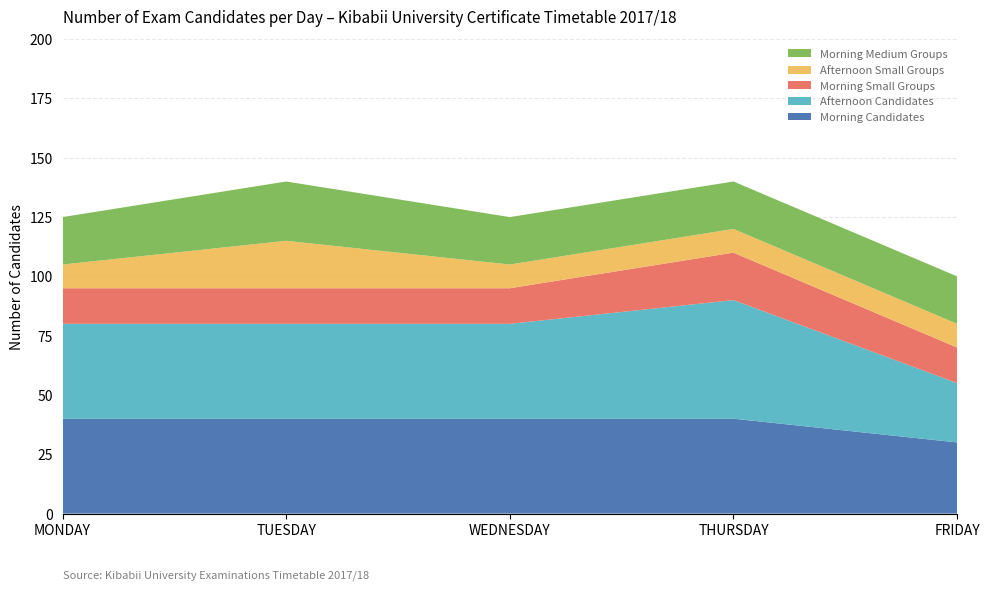

Reading left to right, what are all the values shown in this chart?

Morning Candidates: MONDAY=40	TUESDAY=40	WEDNESDAY=40	THURSDAY=40	FRIDAY=30
Afternoon Candidates: MONDAY=40	TUESDAY=40	WEDNESDAY=40	THURSDAY=50	FRIDAY=25
Morning Small Groups: MONDAY=15	TUESDAY=15	WEDNESDAY=15	THURSDAY=20	FRIDAY=15
Afternoon Small Groups: MONDAY=10	TUESDAY=20	WEDNESDAY=10	THURSDAY=10	FRIDAY=10
Morning Medium Groups: MONDAY=20	TUESDAY=25	WEDNESDAY=20	THURSDAY=20	FRIDAY=20